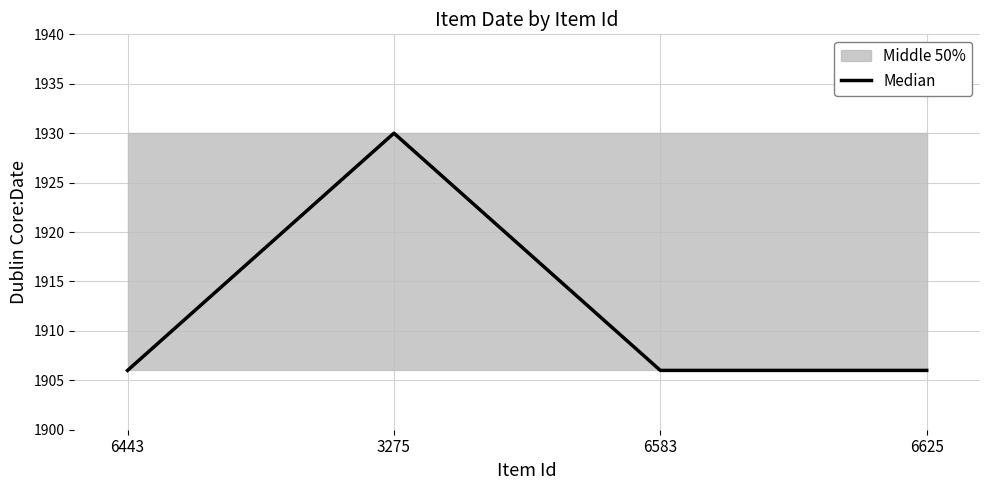

Which label corresponds to the largest value in the chart?

3275